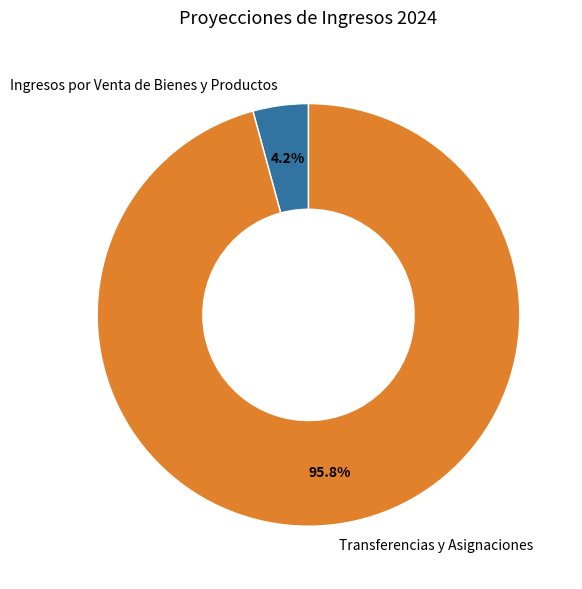

Does Transferencias y Asignaciones represent more than half of the total?

Yes